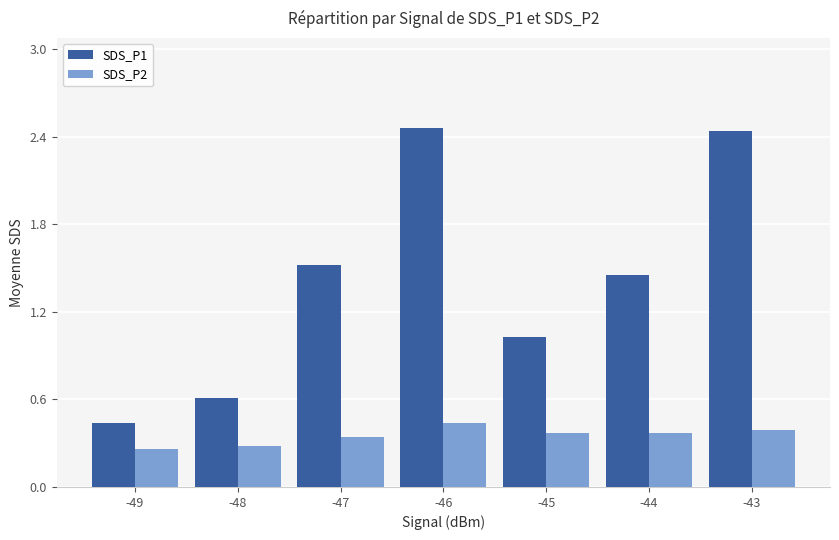

Which series has the largest total across all categories?

SDS_P1